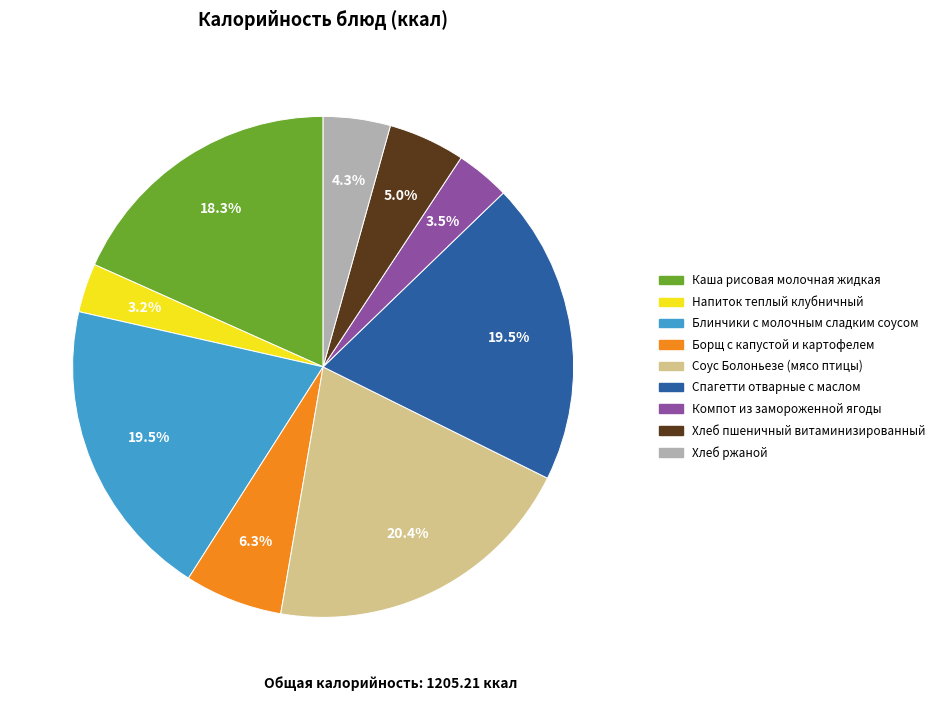

How many slices are in this pie chart?

9